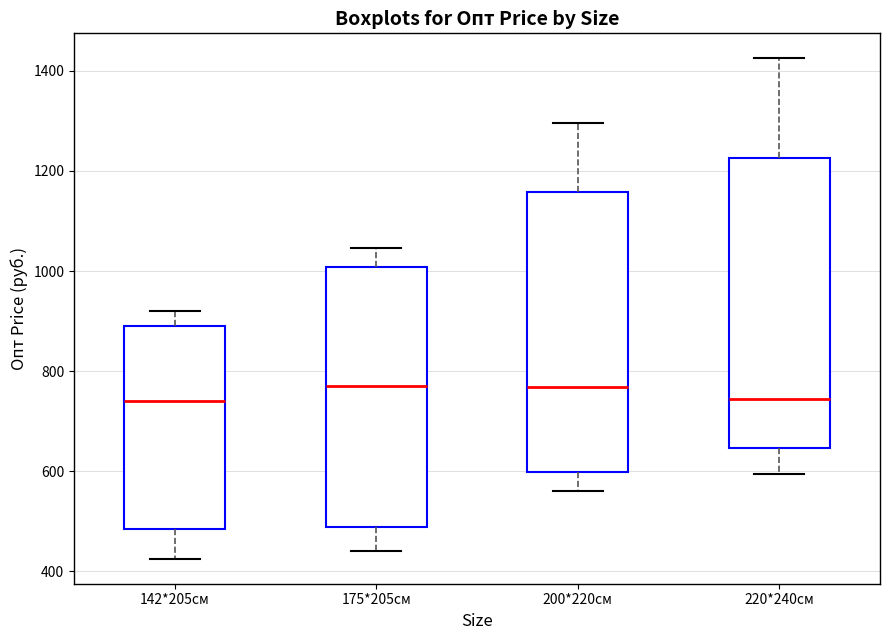

Reading left to right, read every box against the y-axis: the position of its median line, the range the box covers, and the ends of its whiskers. The values are not printed on the chart, so give them approximately, as read against the axis.

142*205см: median 740, box 480 to 900, whiskers 420 to 920
175*205см: median 780, box 480 to 1000, whiskers 440 to 1040
200*220см: median 760, box 600 to 1160, whiskers 560 to 1300
220*240см: median 740, box 640 to 1220, whiskers 600 to 1420